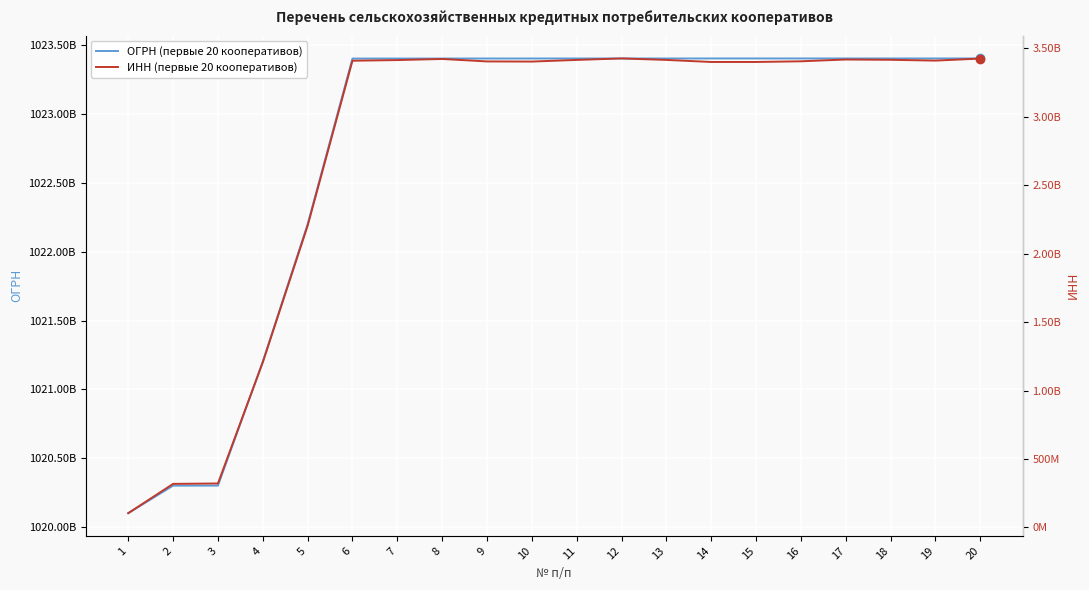

How many values in the ОГРН series are below 1023405568042?

10